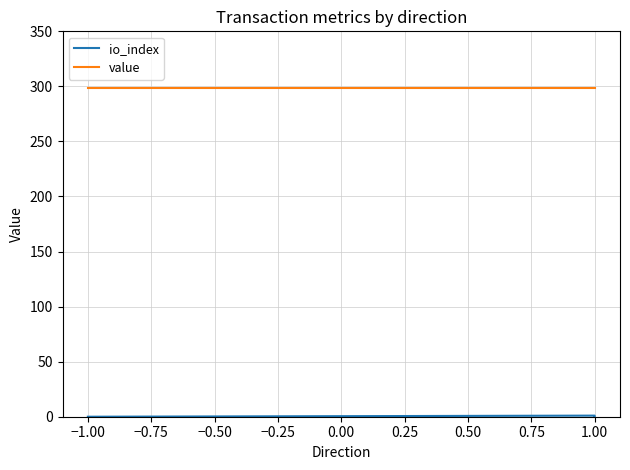

True or false: io_index and value intersect in this chart.

False